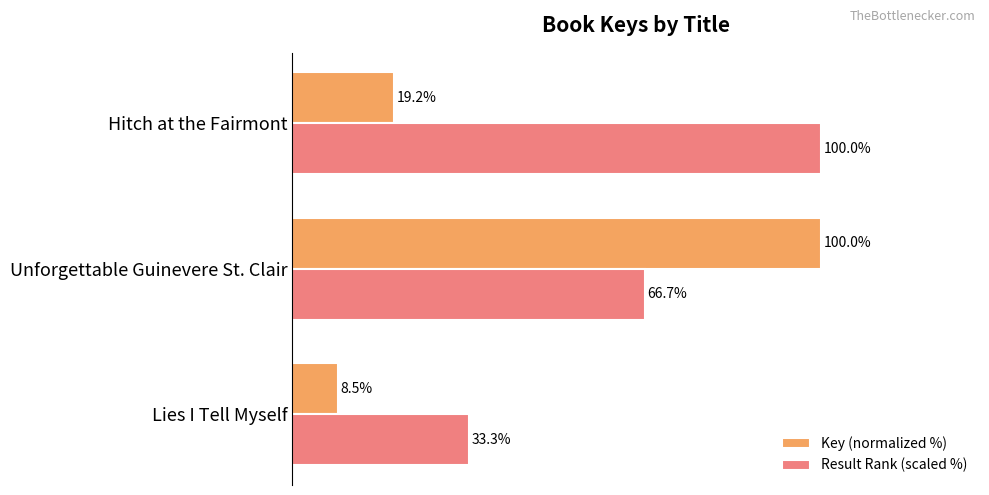

Is the value of Key (normalized %) at Lies I Tell Myself greater than the value of Result Rank (scaled %) at Lies I Tell Myself?

No